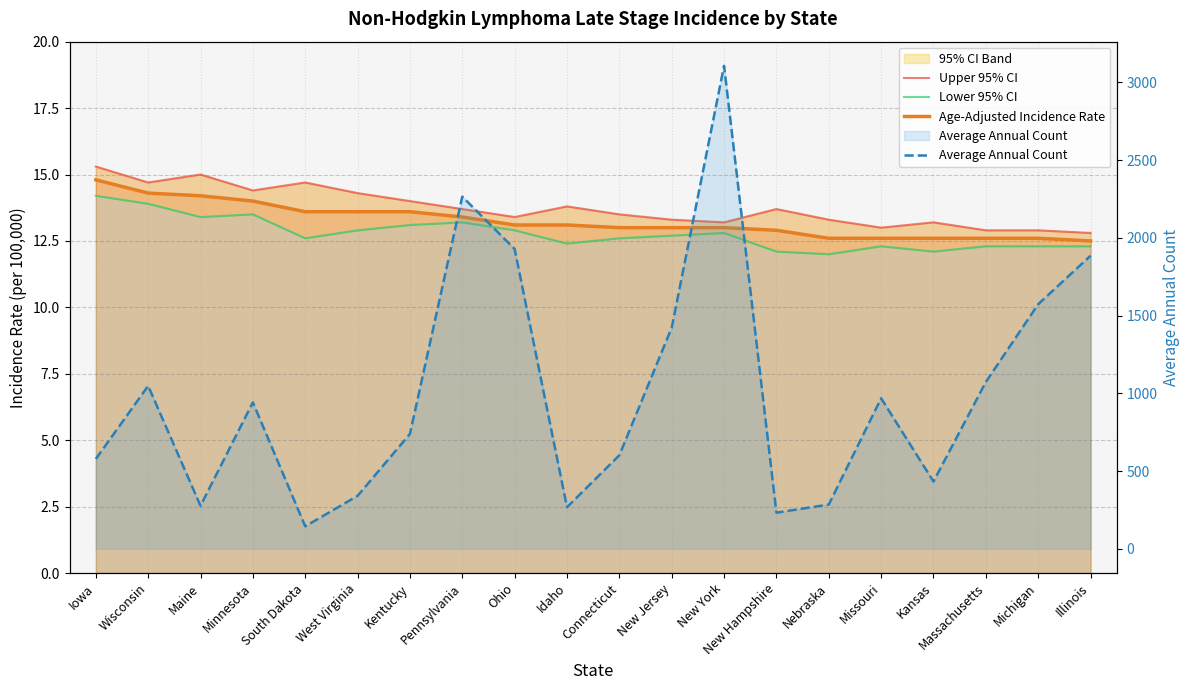

At how many categories does at least one series exceed 2710?

1